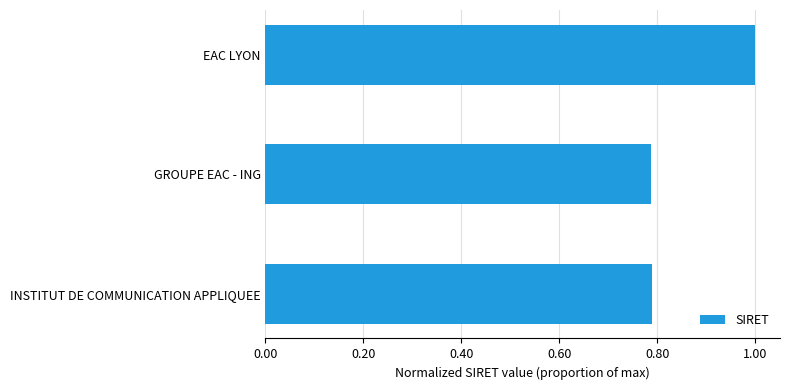

How many bars are there in total?

3